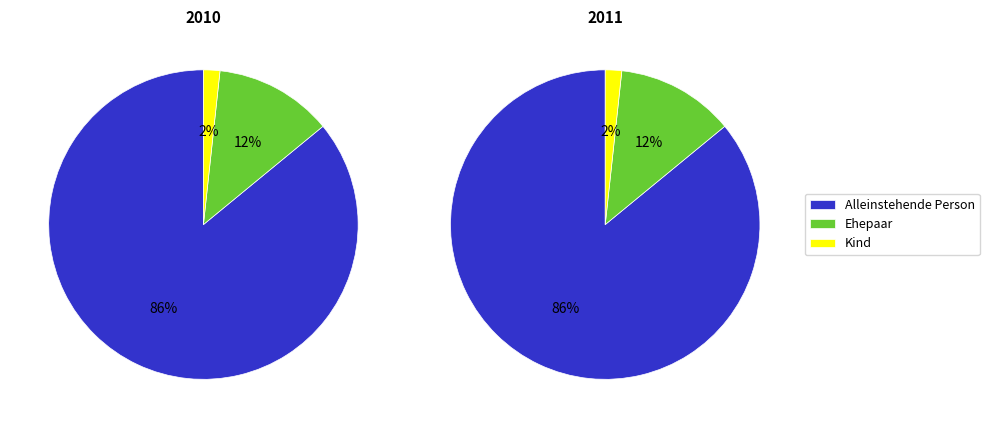

Is Kind the majority of the pie?

No